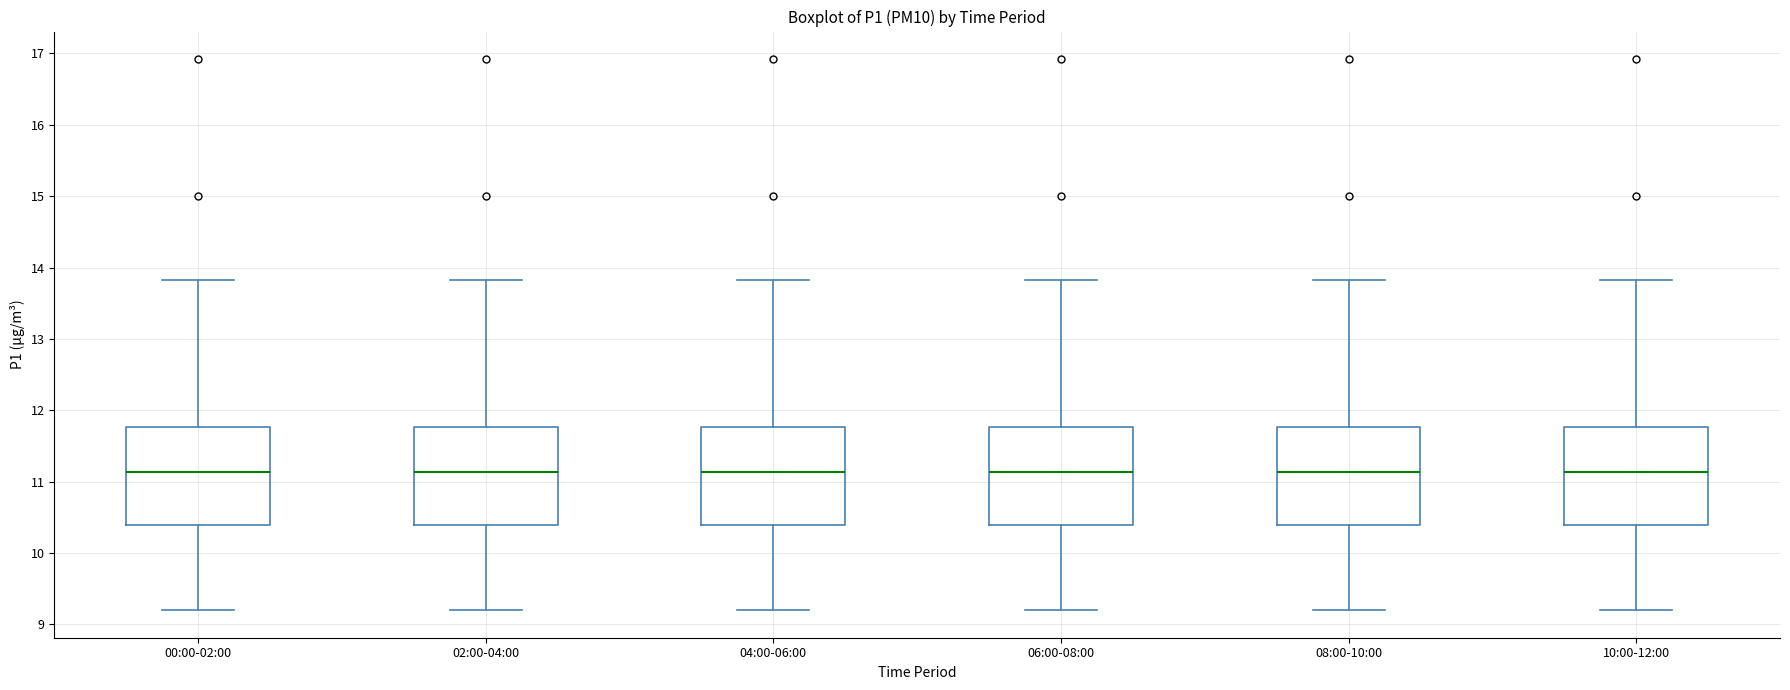

Reading left to right, read every box against the y-axis: the position of its median line, the range the box covers, and the ends of its whiskers. The values are not printed on the chart, so give them approximately, as read against the axis.

00:00-02:00: median 11.1, box 10.4 to 11.8, whiskers 9.2 to 13.8
02:00-04:00: median 11.1, box 10.4 to 11.8, whiskers 9.2 to 13.8
04:00-06:00: median 11.1, box 10.4 to 11.8, whiskers 9.2 to 13.8
06:00-08:00: median 11.1, box 10.4 to 11.8, whiskers 9.2 to 13.8
08:00-10:00: median 11.1, box 10.4 to 11.8, whiskers 9.2 to 13.8
10:00-12:00: median 11.1, box 10.4 to 11.8, whiskers 9.2 to 13.8